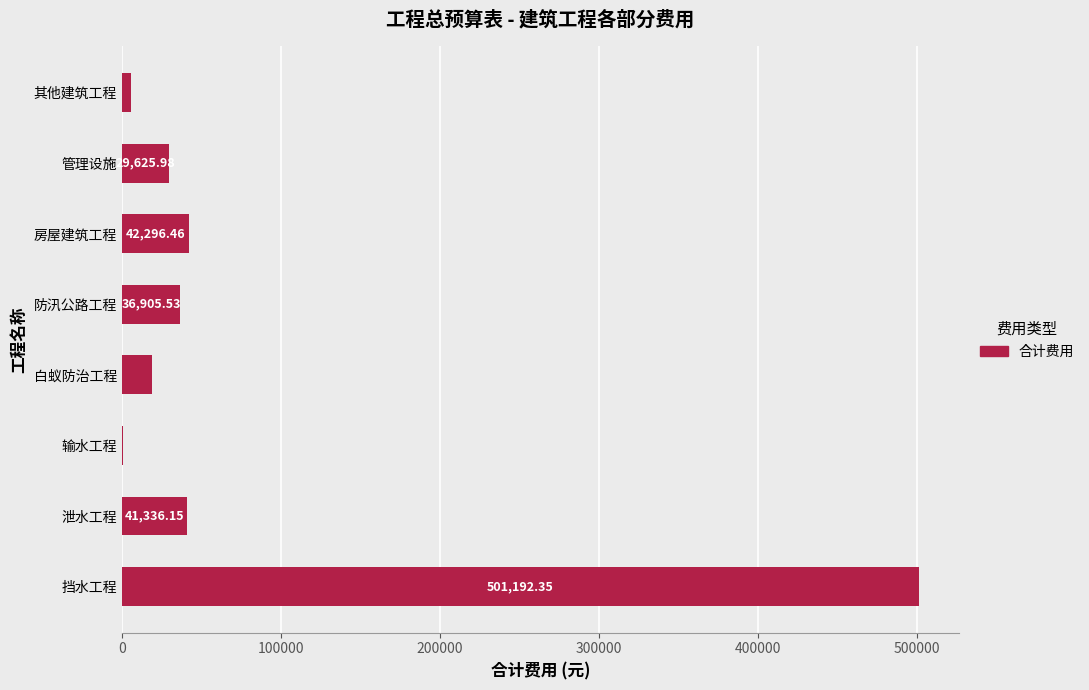

Which label corresponds to the largest value in the chart?

挡水工程